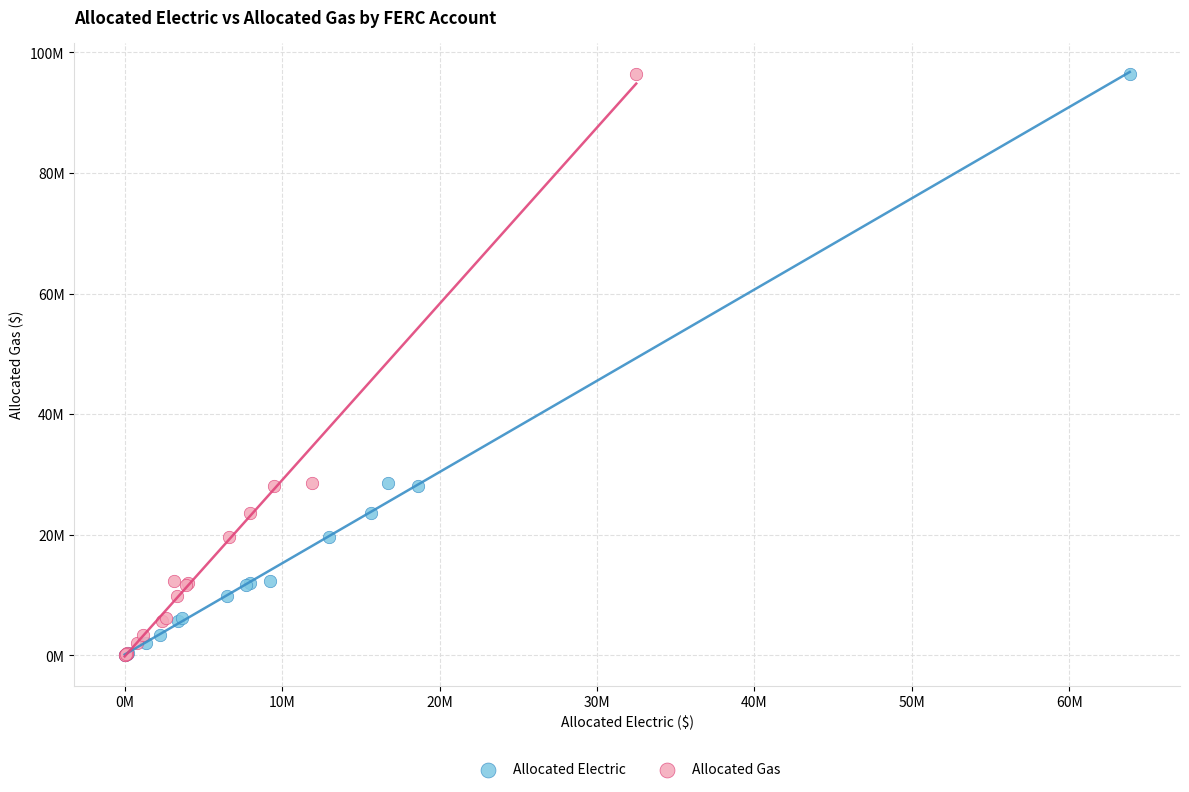

What are all the series names shown in the legend?

Allocated Electric, Allocated Gas